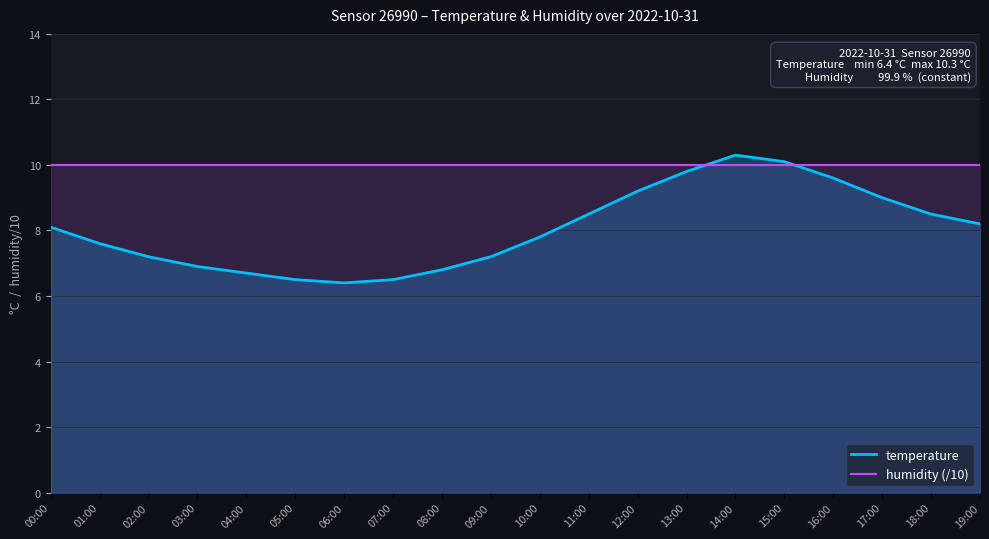

What is the label of the 7th point from the right?

13:00